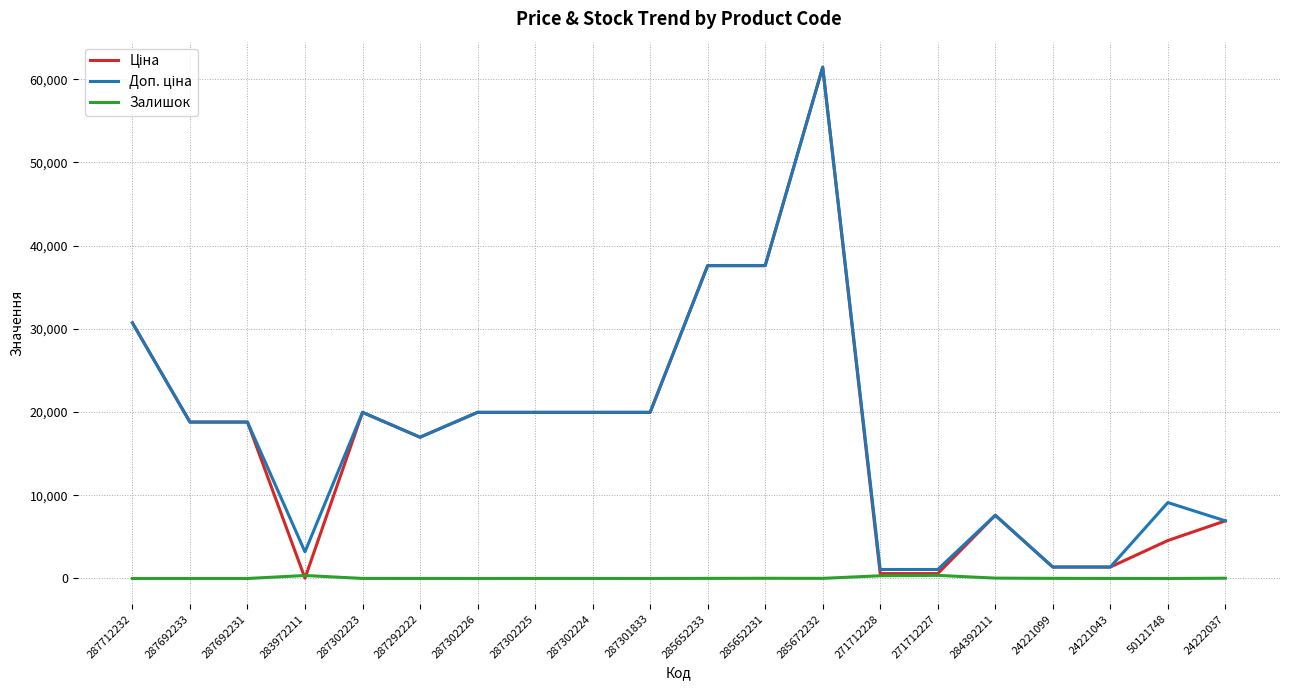

At which category is the sum across all series the highest?

285672232